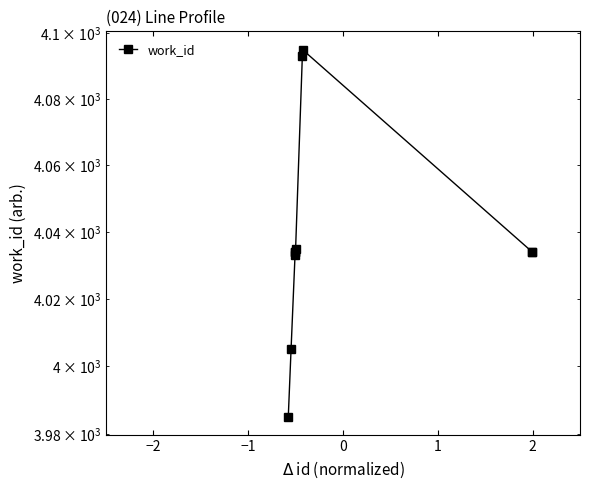

At which label does the data first exceed 4034?

2